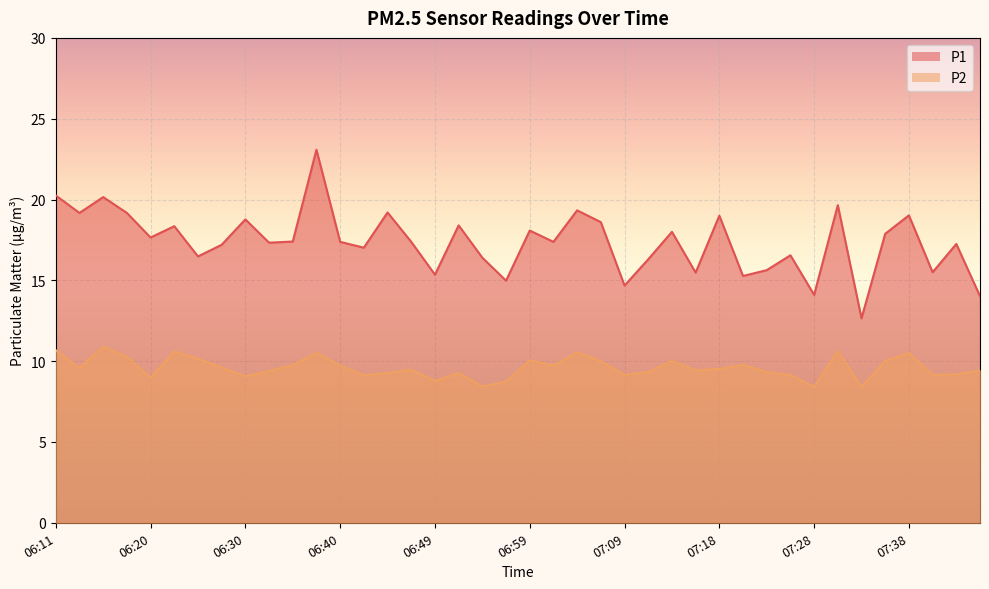

True or false: P2 has a value of 10.7 at 06:11.

True